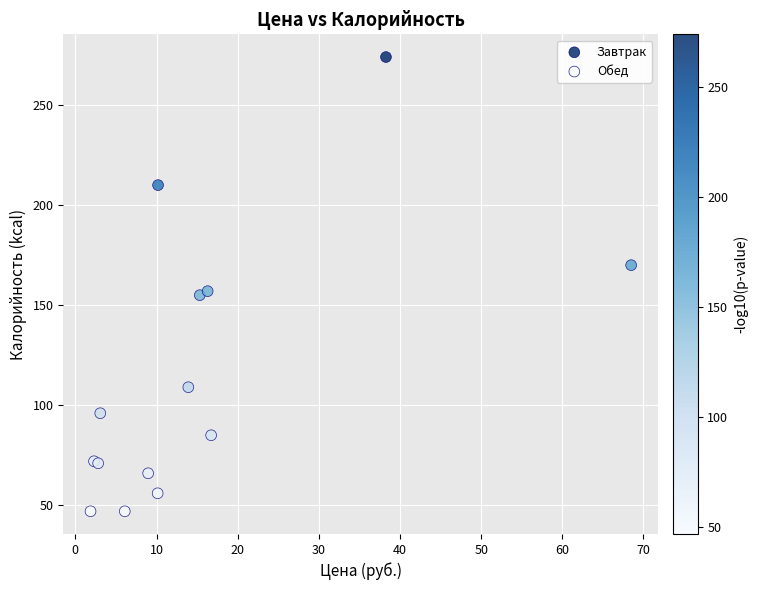

Which series reaches the maximum Y coordinate?

Завтрак